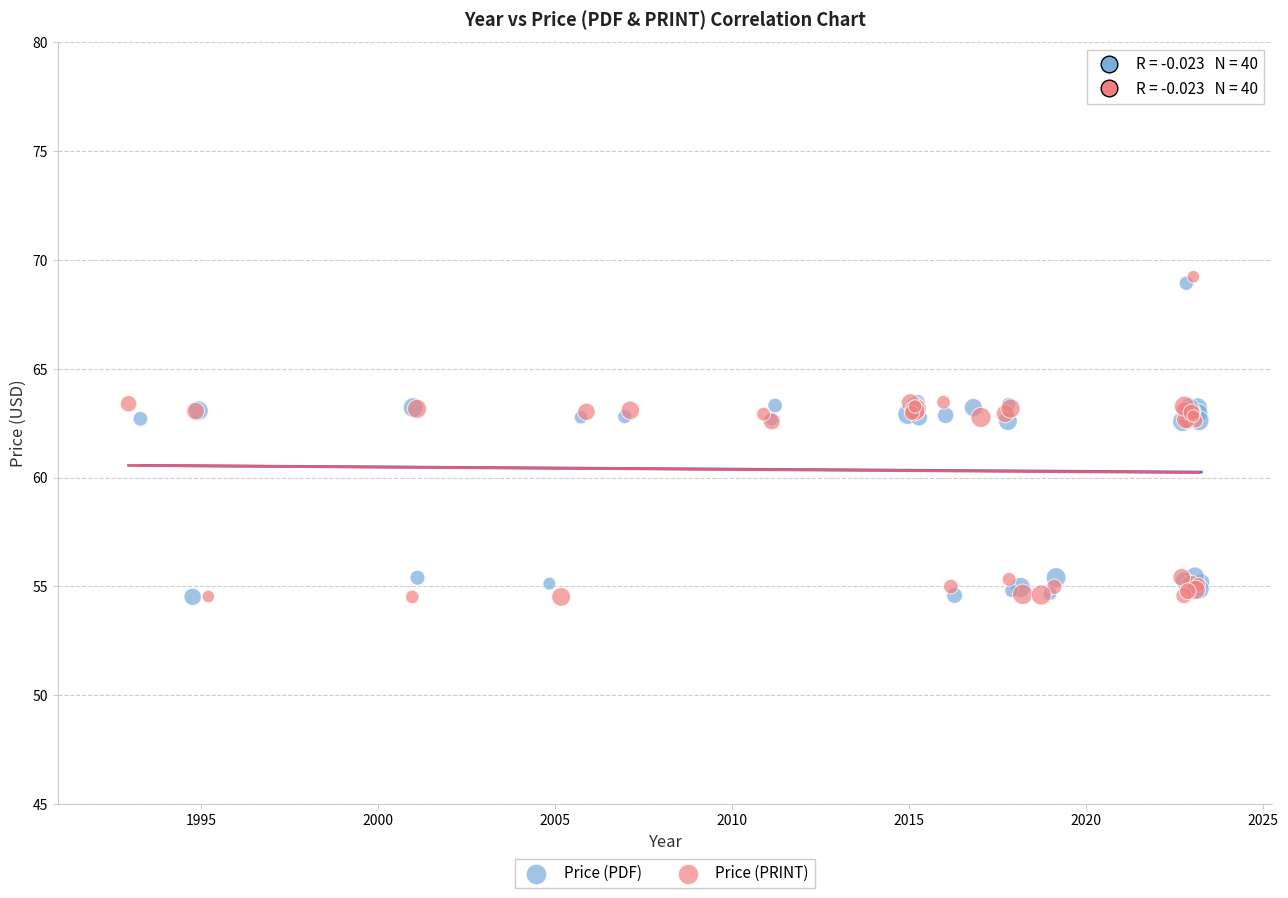

Which series contains the highest Y value?

Price (PRINT)